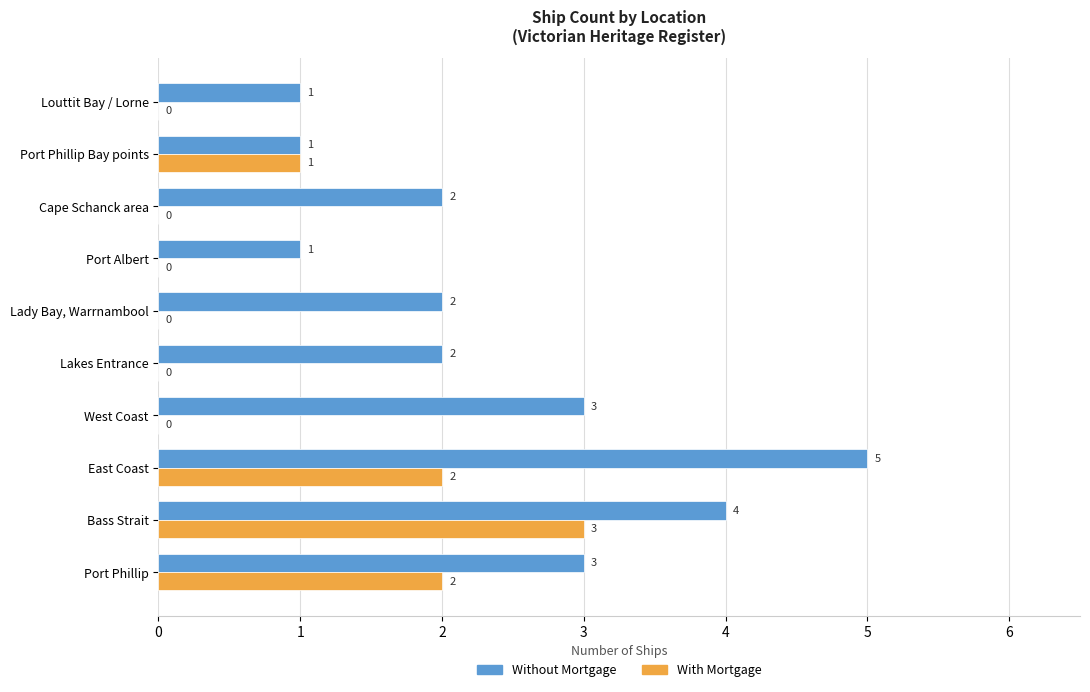

Which series changed the most between East Coast and Port Phillip Bay points?

Without Mortgage